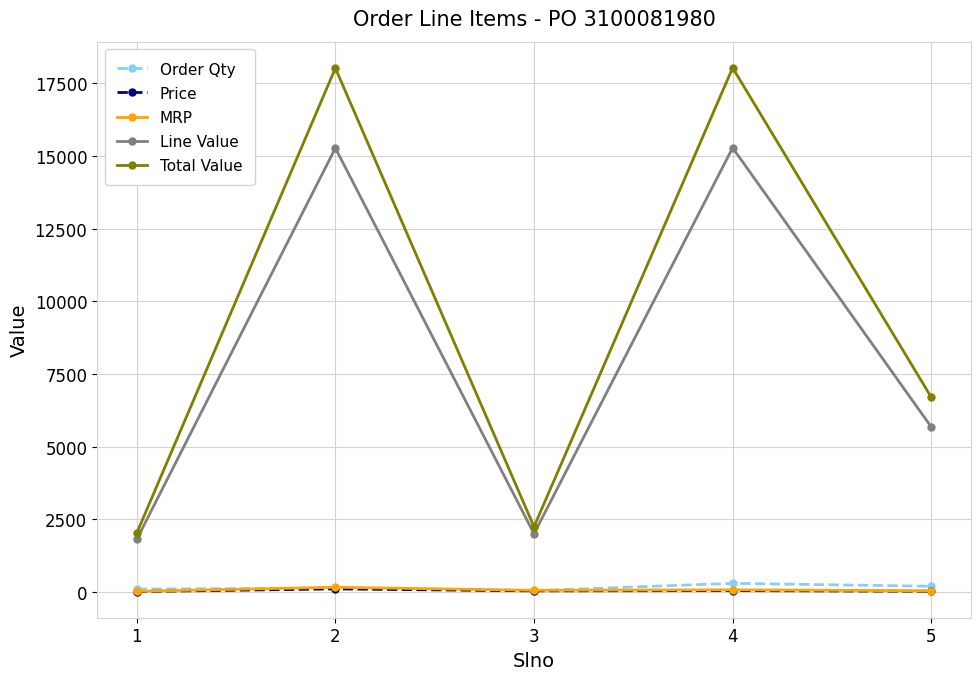

True or false: Total Value and Order Qty cross at least once.

False